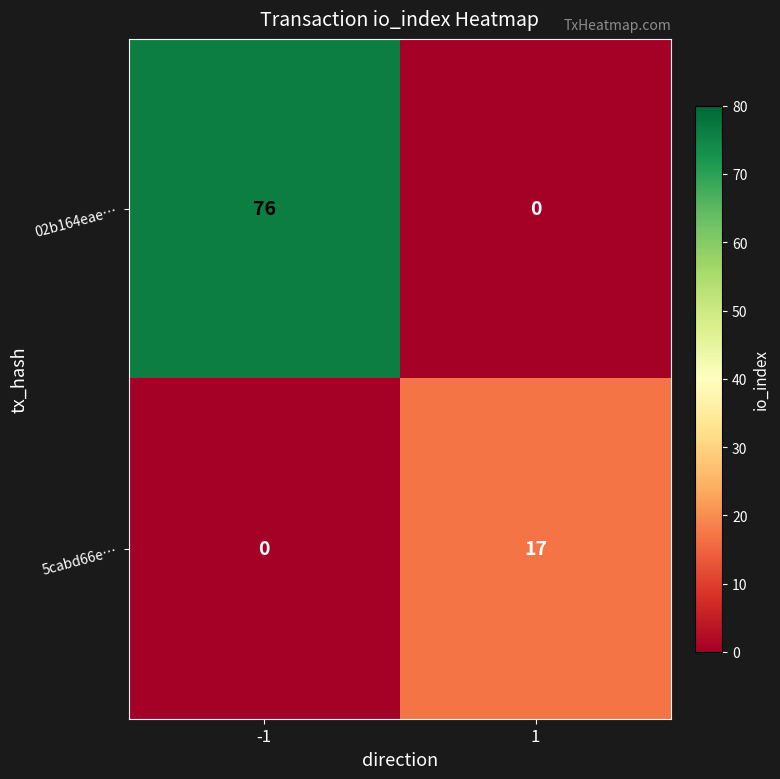

How many values in 02b164eae… are above zero?

1